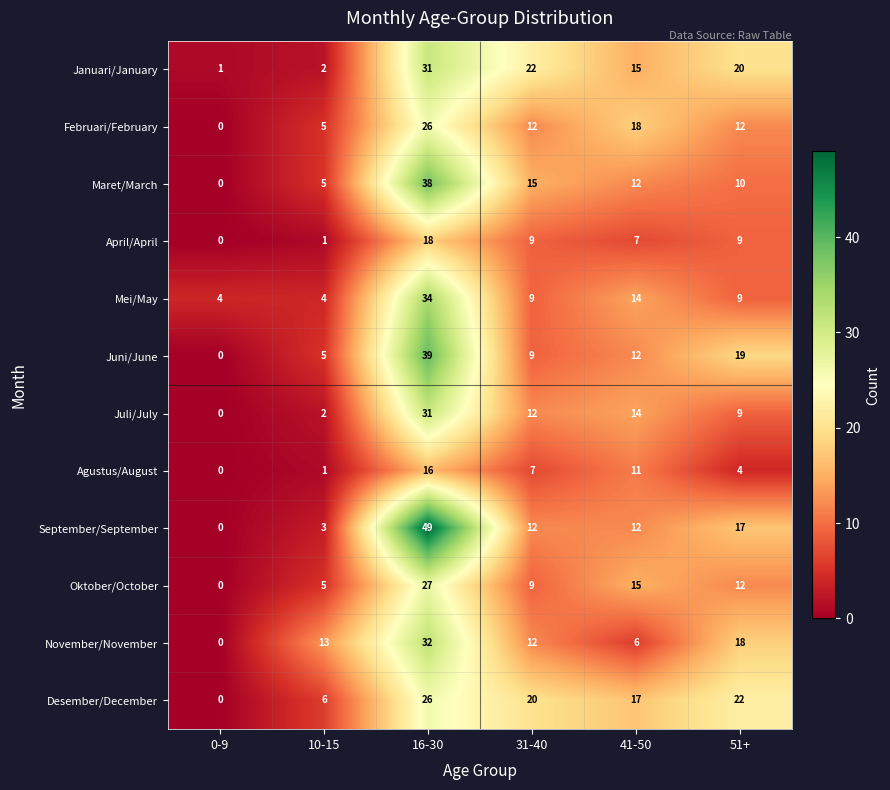

What is the average value of the April/April series?

7